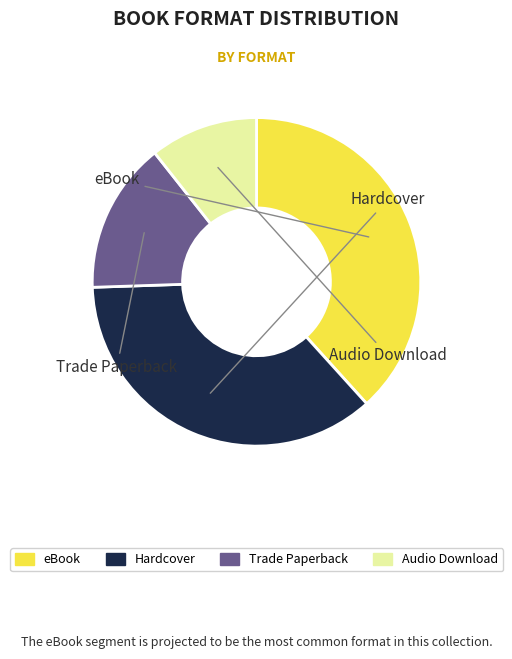

Is it true that Audio Download is 11% of the pie?

True